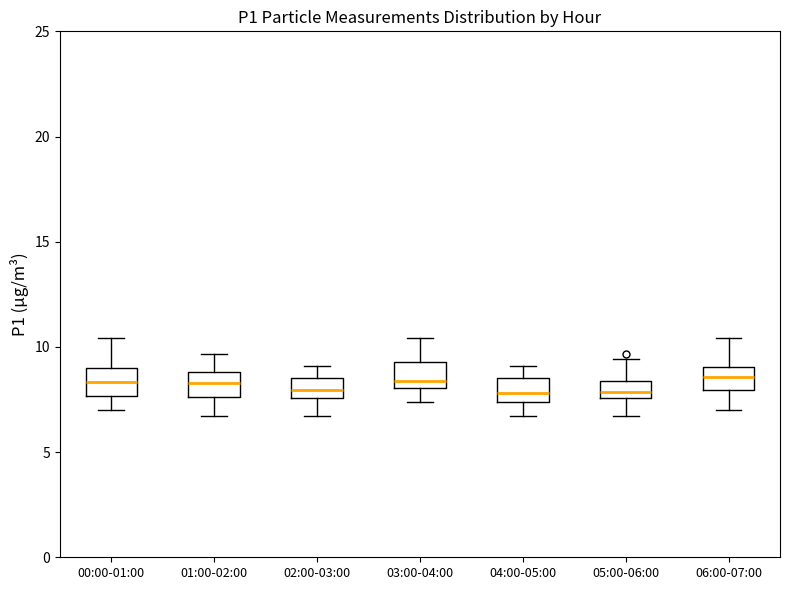

Reading left to right, transcribe this box plot: for each box, give where its median line is, the range the box spans, and where its two whiskers end, as read against the y-axis. The values are not printed on the chart, so give them approximately, as read against the axis.

00:00-01:00: median 8.5, box 7.5 to 9.0, whiskers 7.0 to 10.5
01:00-02:00: median 8.5, box 7.5 to 9.0, whiskers 6.5 to 9.5
02:00-03:00: median 8.0, box 7.5 to 8.5, whiskers 6.5 to 9.0
03:00-04:00: median 8.5, box 8.0 to 9.5, whiskers 7.5 to 10.5
04:00-05:00: median 8.0, box 7.5 to 8.5, whiskers 6.5 to 9.0
05:00-06:00: median 8.0, box 7.5 to 8.5, whiskers 6.5 to 9.5
06:00-07:00: median 8.5, box 8.0 to 9.0, whiskers 7.0 to 10.5